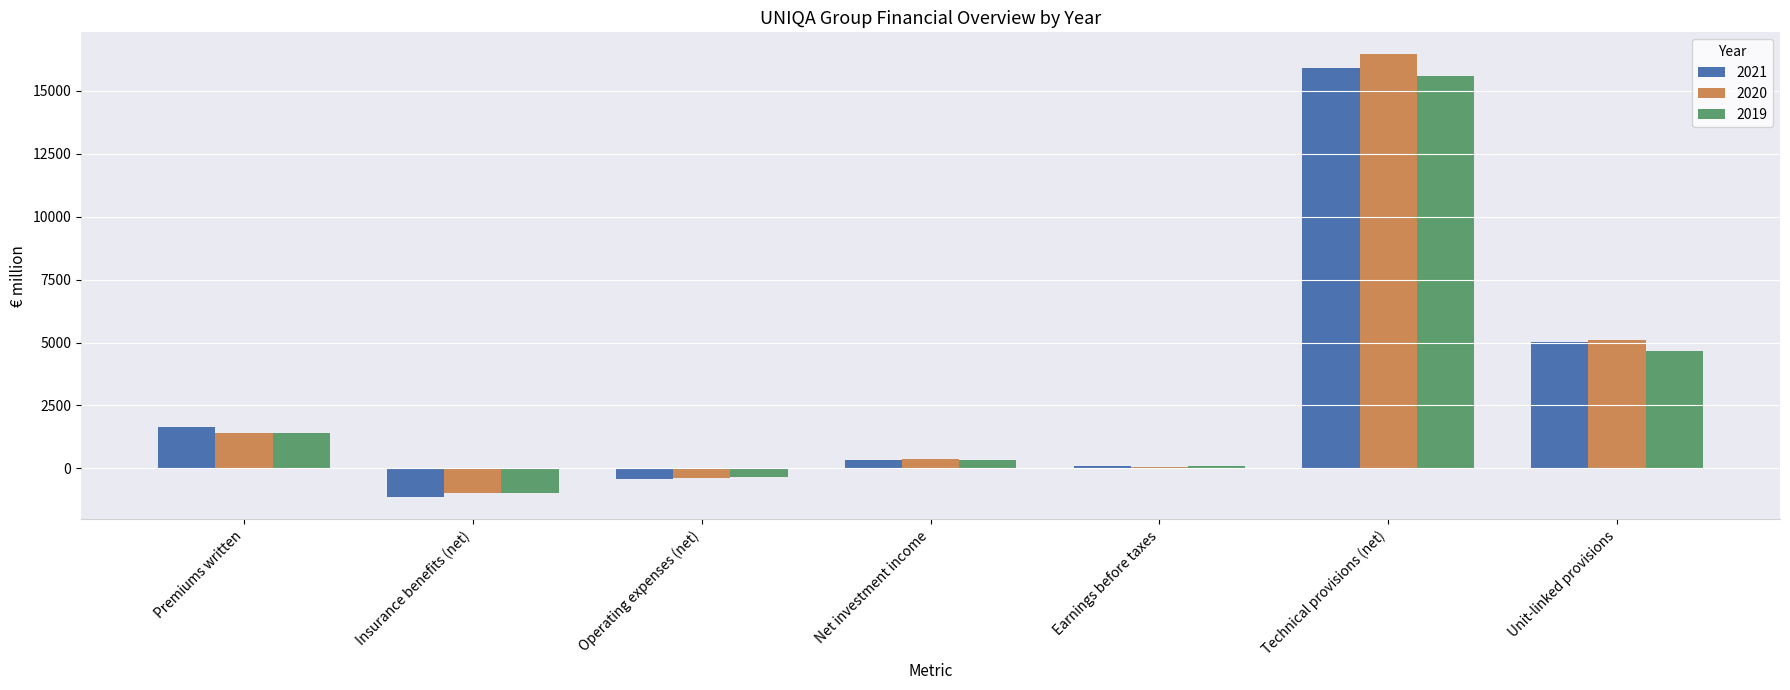

At which label is 2019 closest to 7305?

Unit-linked provisions